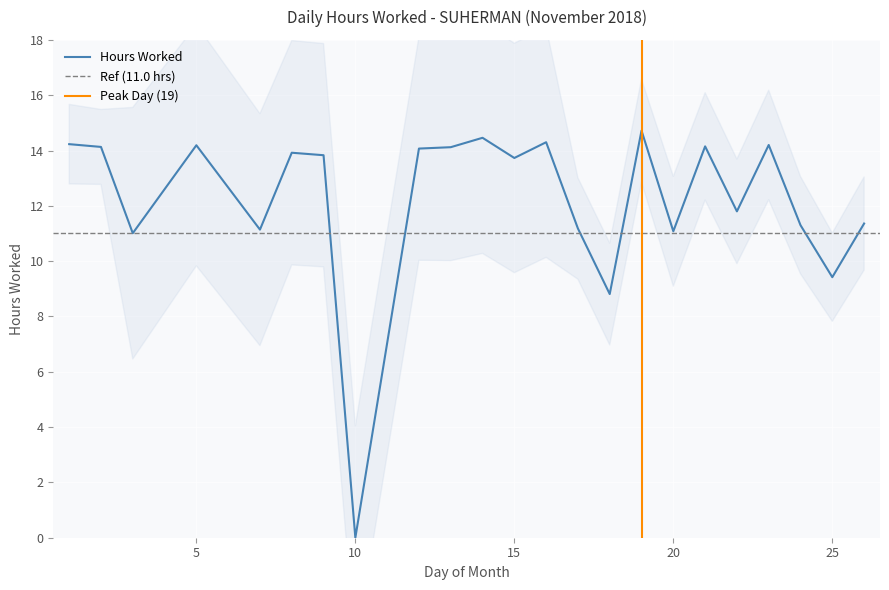

Reading right to left, what are all the values shown in this chart?

11.4	9.4	11.3	14.2	11.8	14.2	11.1	14.7	8.8	11.2	14.3	13.7	14.5	14.1	14.1	0.0	13.8	13.9	11.1	14.2	11.0	14.1	14.2